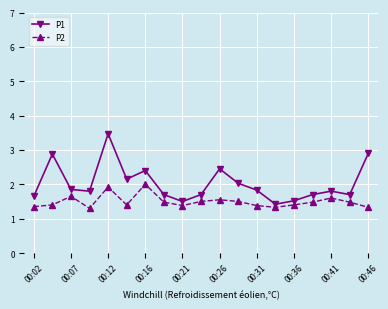

In P1, how many points are lower than both neighbors (excluding endpoints)?

5